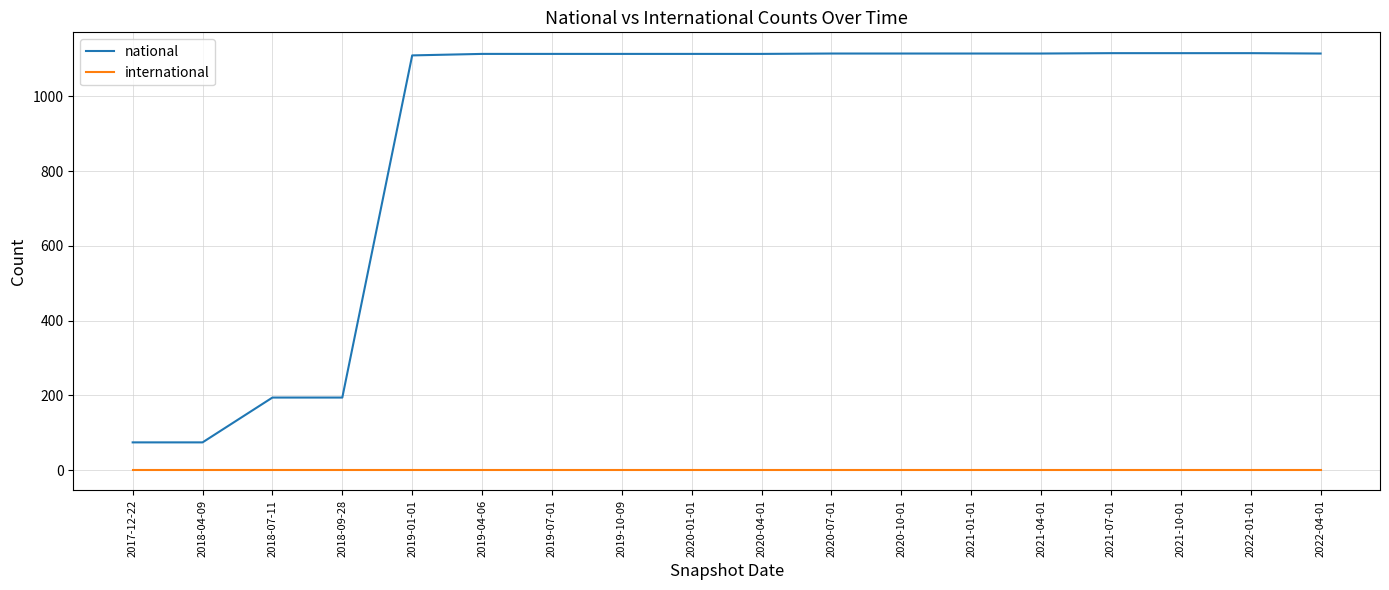

True or false: national and international cross at least once.

False